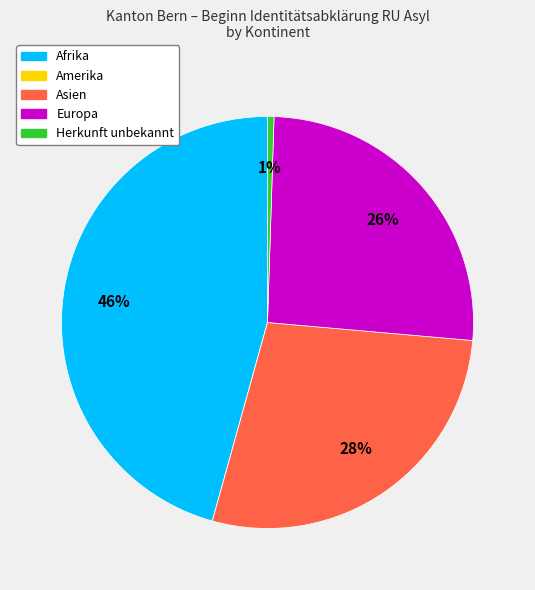

What is the ratio of the value at Europa to the value at Afrika?

0.6